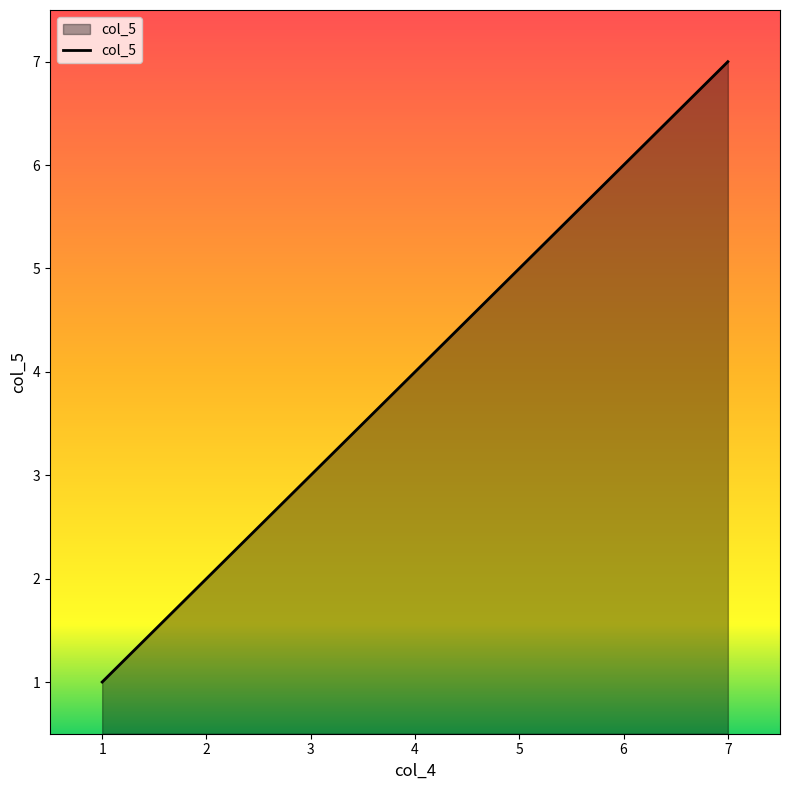

True or false: the data has more than 1 interior local peaks.

False